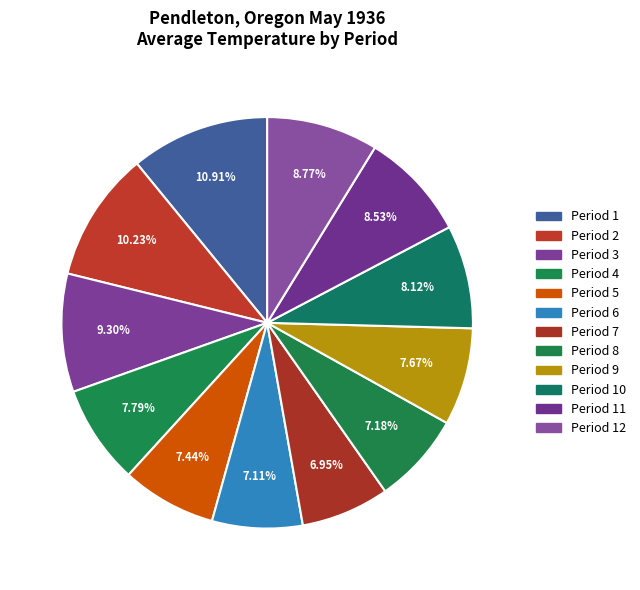

Is it true that Period 3 is 9% of the pie?

True